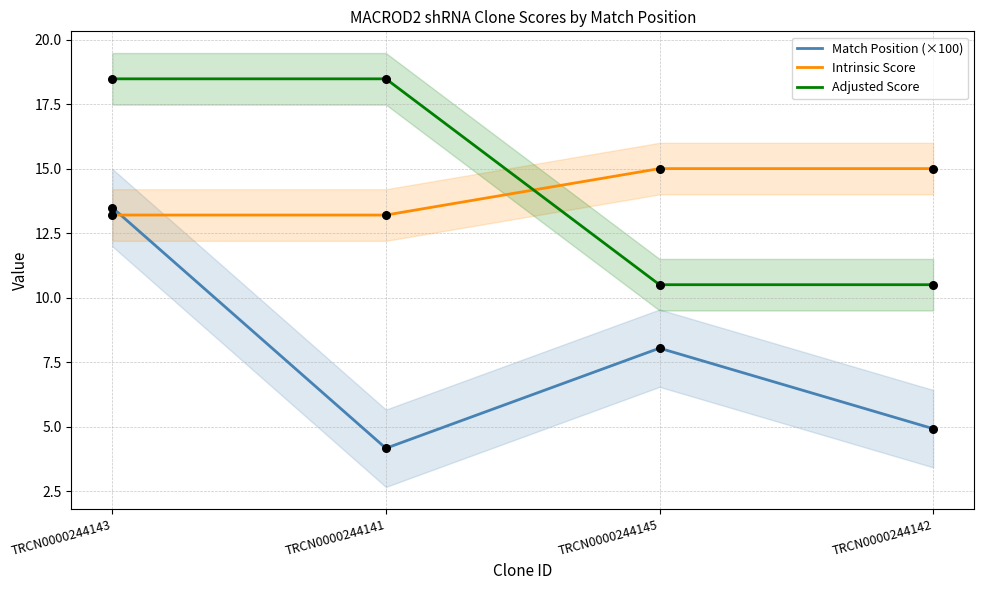

Which series reaches the maximum Y coordinate?

Adjusted Score